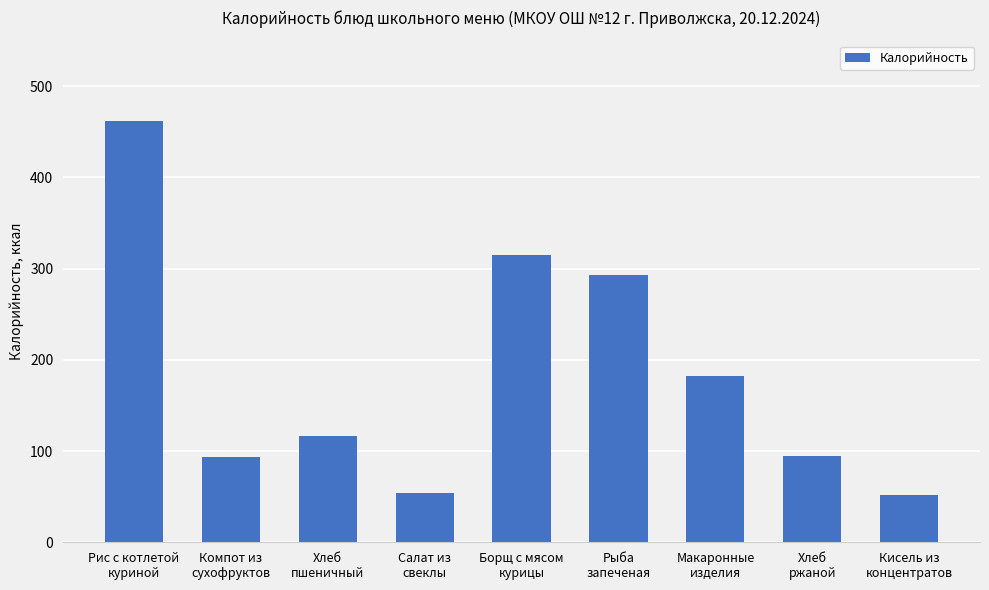

What is the difference between the values at Салат из
свеклы and Макаронные
изделия?

127.7